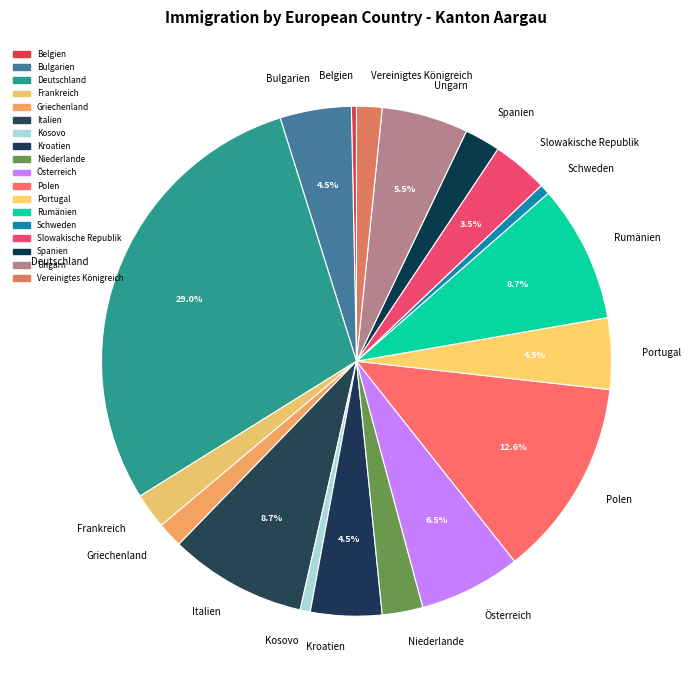

Is there any slice that represents more than half of the pie?

No